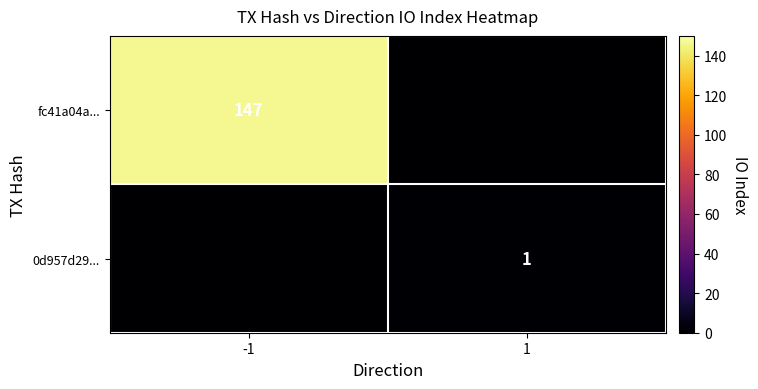

True or false: 0d957d29... has a value of 1 at 1.

True